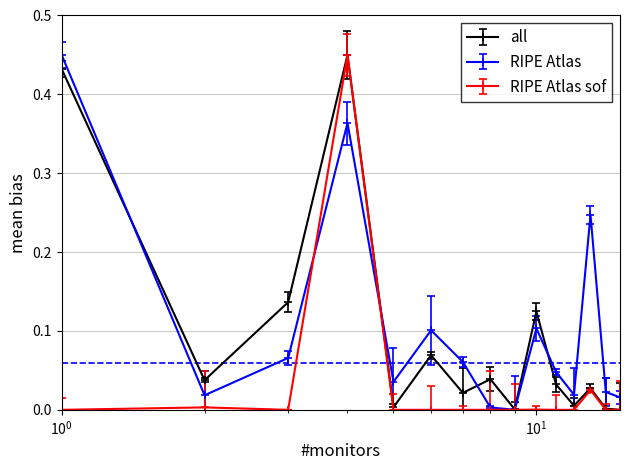

List the series in order of their overall mean, lowest first.

RIPE Atlas sof, all, RIPE Atlas